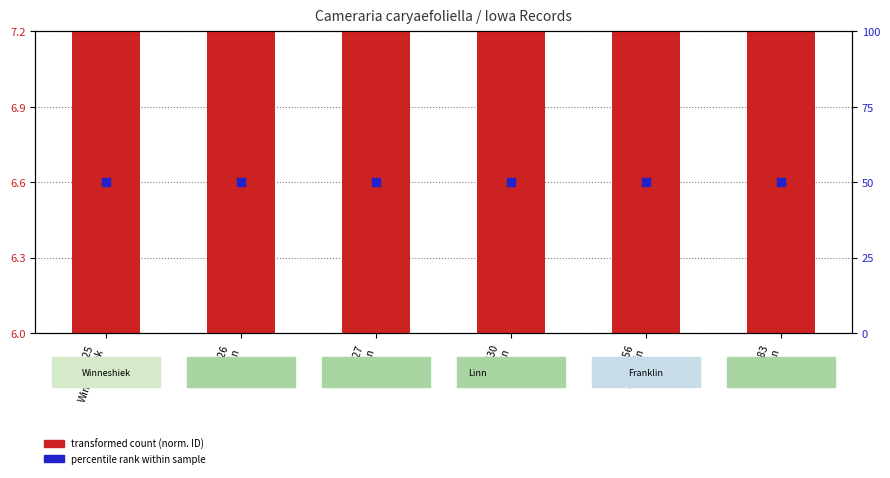

Which series contains the highest Y value?

count rank within sample